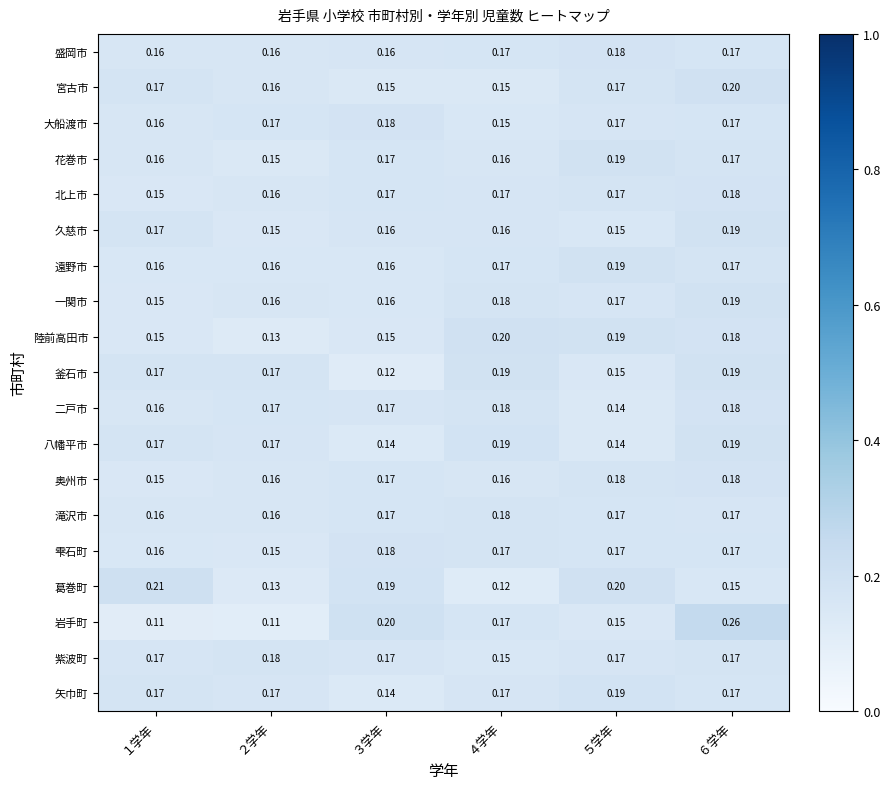

Between １学年 and ６学年, which series saw the biggest shift?

岩手町